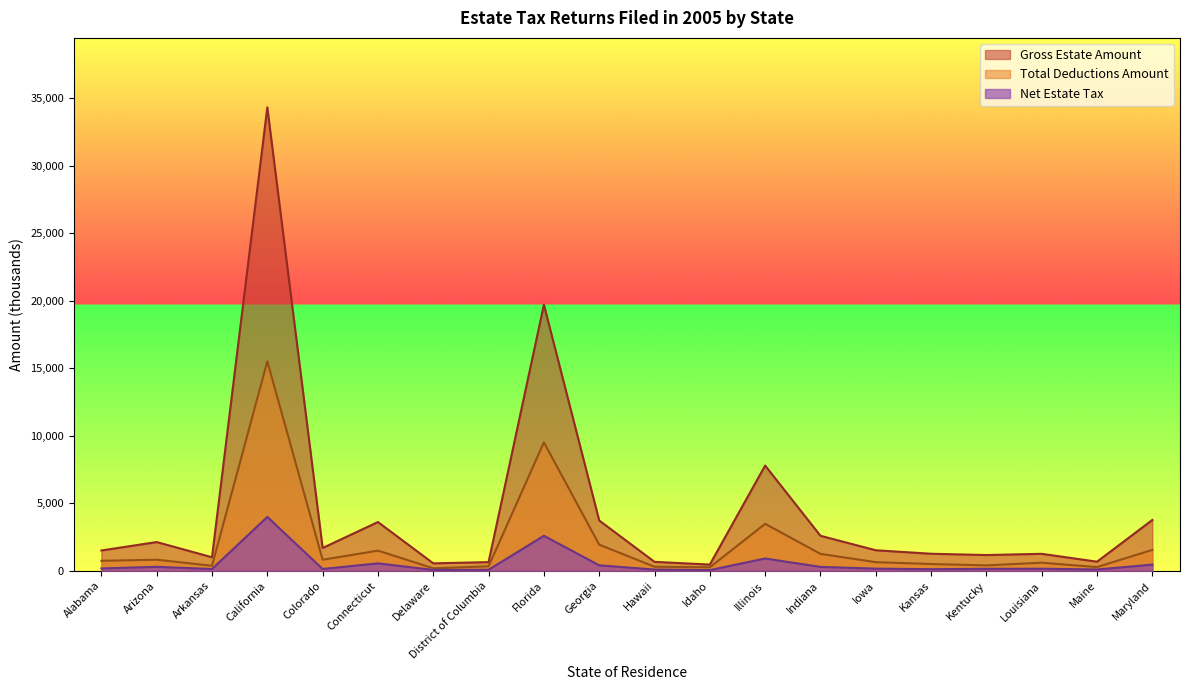

True or false: Total Deductions Amount has a value of 811.6 at Colorado.

True